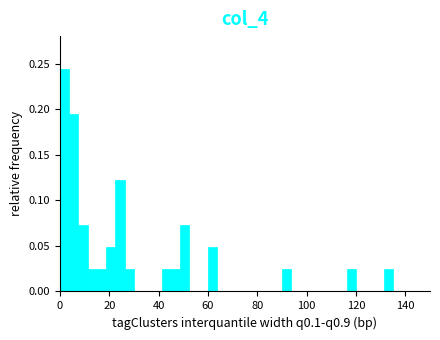

Around what value on the x-axis is the tallest bar? Give the approximate position of its centre, as read against the axis.

2